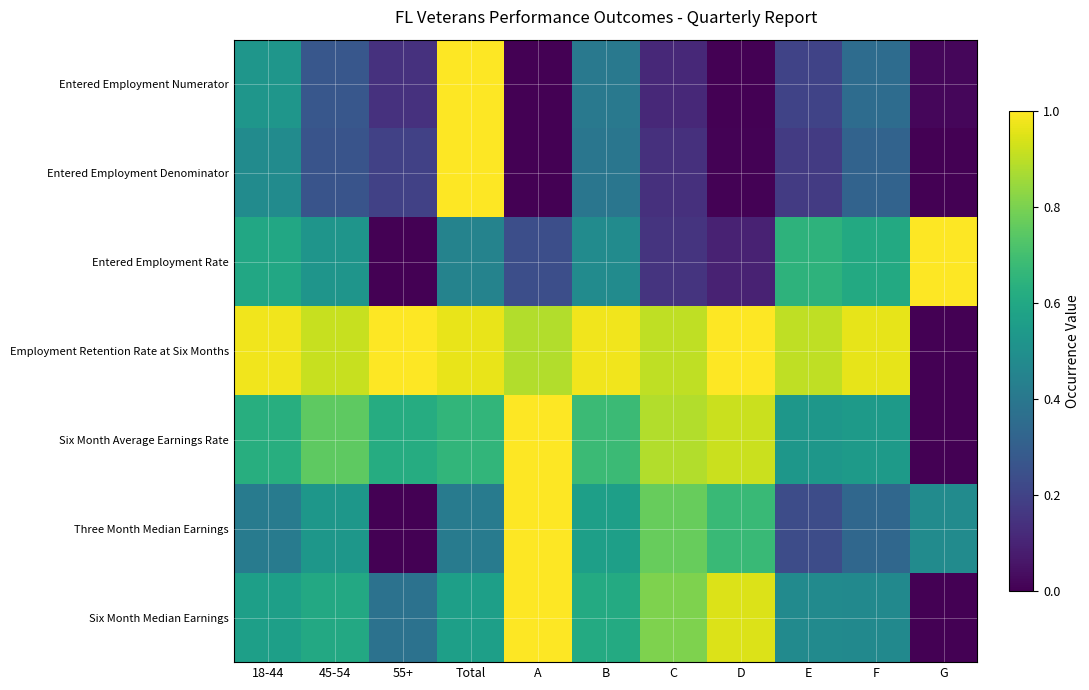

Which series has the largest range (max minus min)?

Entered Employment Numerator